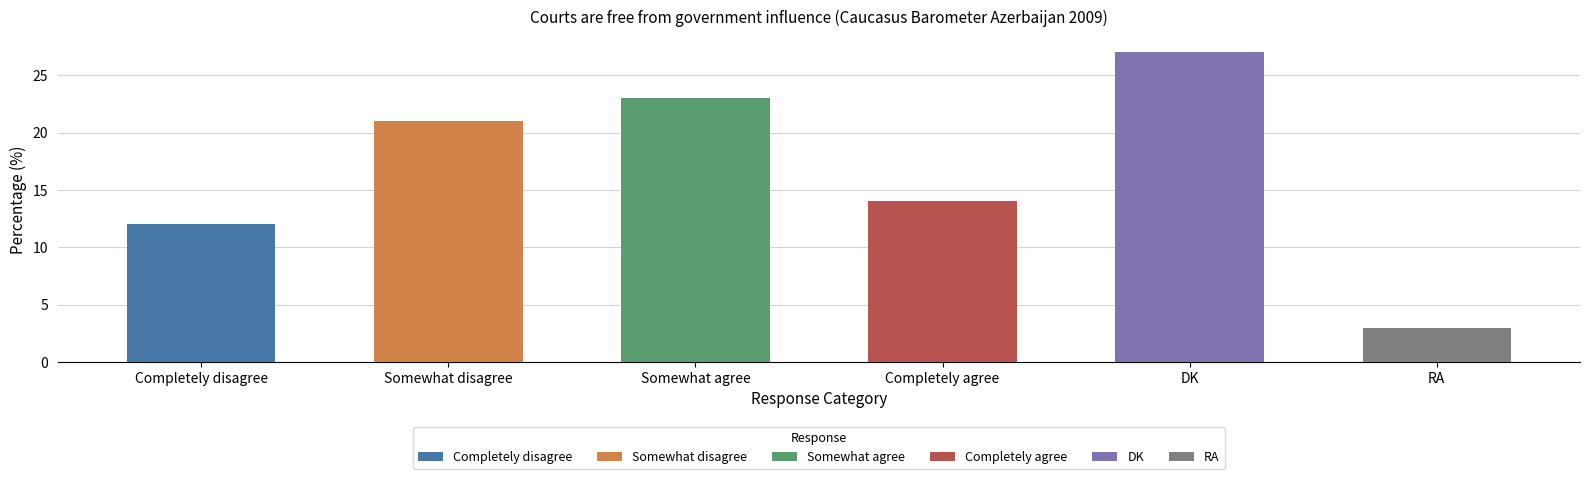

What is the sum of the values at DK and Somewhat agree?

50